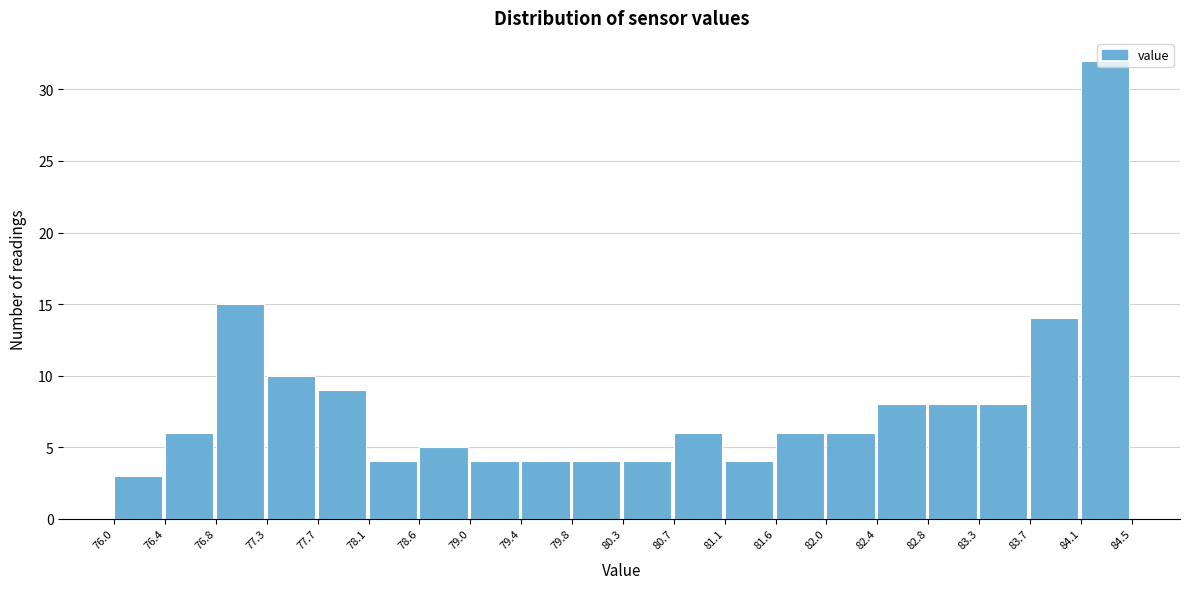

Reading left to right, list every bar in this chart as the range it spans on the x-axis followed by its height. The values are not printed on the chart, so give them approximately, as read against the axis.

76.0 to 76.4: 3
76.4 to 76.8: 6
76.8 to 77.3: 15
77.3 to 77.7: 10
77.7 to 78.1: 9
78.1 to 78.6: 4
78.6 to 79.0: 5
79.0 to 79.4: 4
79.4 to 79.8: 4
79.8 to 80.3: 4
80.3 to 80.7: 4
80.7 to 81.1: 6
81.1 to 81.6: 4
81.6 to 82.0: 6
82.0 to 82.4: 6
82.4 to 82.8: 8
82.8 to 83.3: 8
83.3 to 83.7: 8
83.7 to 84.1: 14
84.1 to 84.5: 32